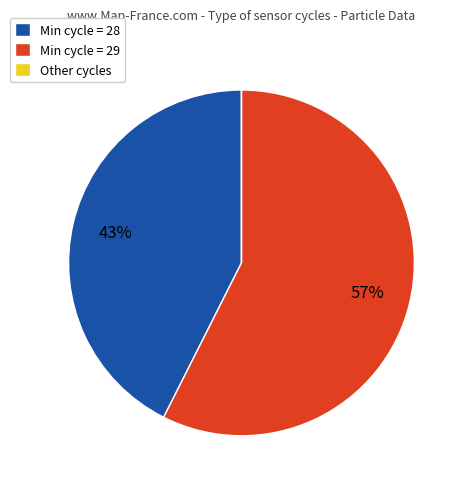

Which category has the biggest portion of the pie?

Min cycle = 29